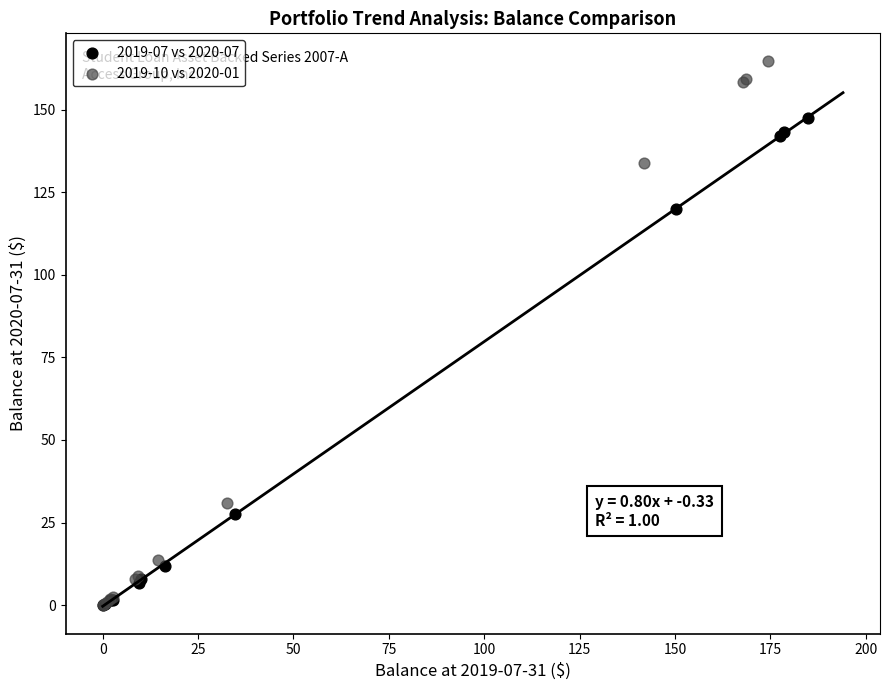

What are all the series names shown in the legend?

2019-07 vs 2020-07, 2019-10 vs 2020-01